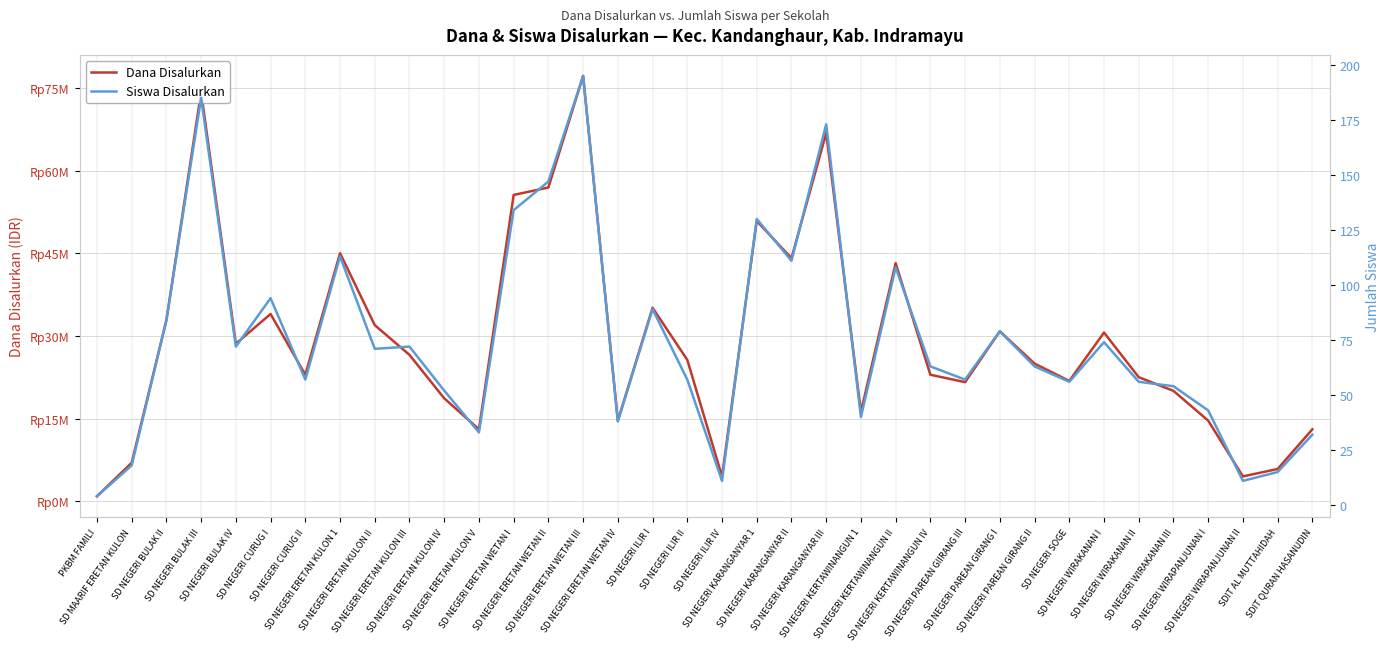

What is the sum of all Dana Disalurkan values?

1059750000